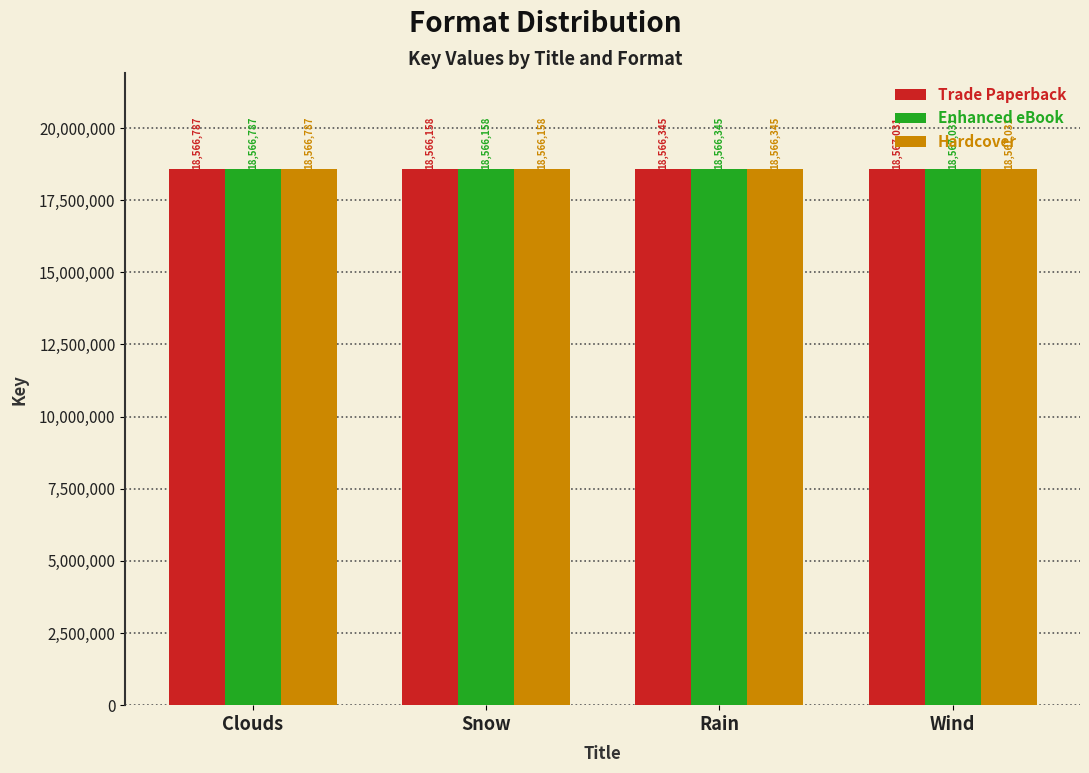

Is the value of Trade Paperback at Rain greater than the value of Enhanced eBook at Wind?

No